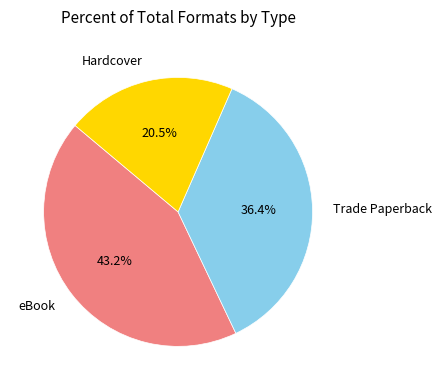

What percentage is the eBook slice, to the nearest percent?

43%